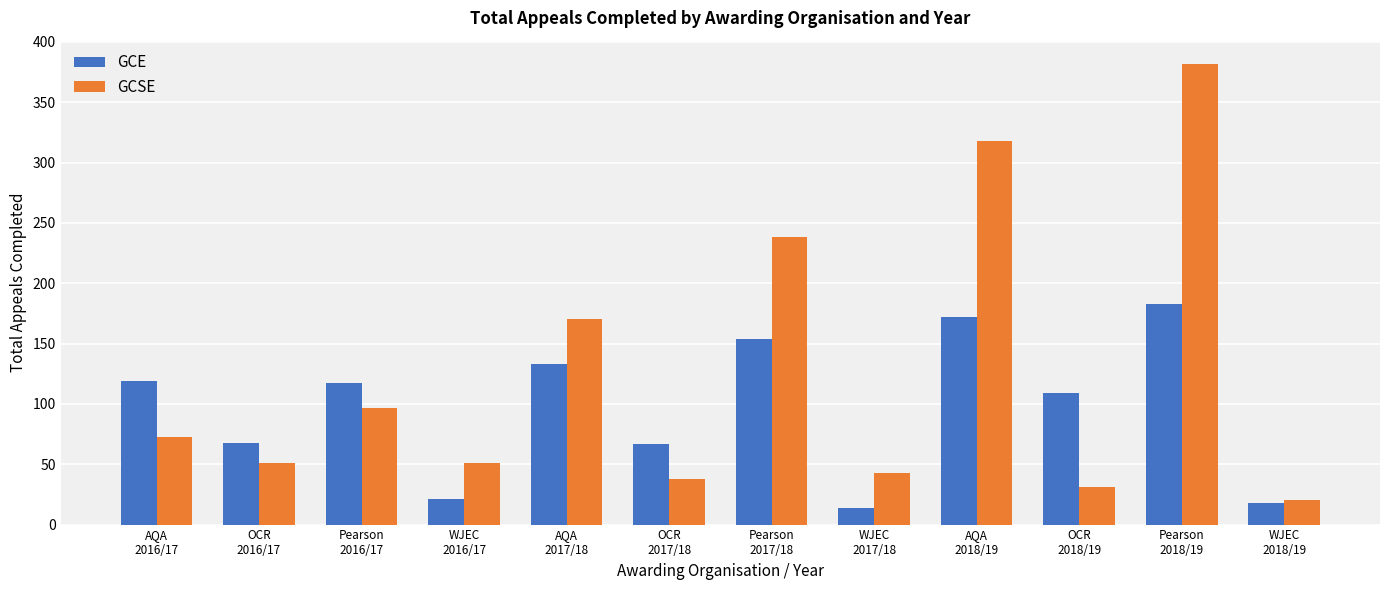

Does the chart contain stacked bars?

No